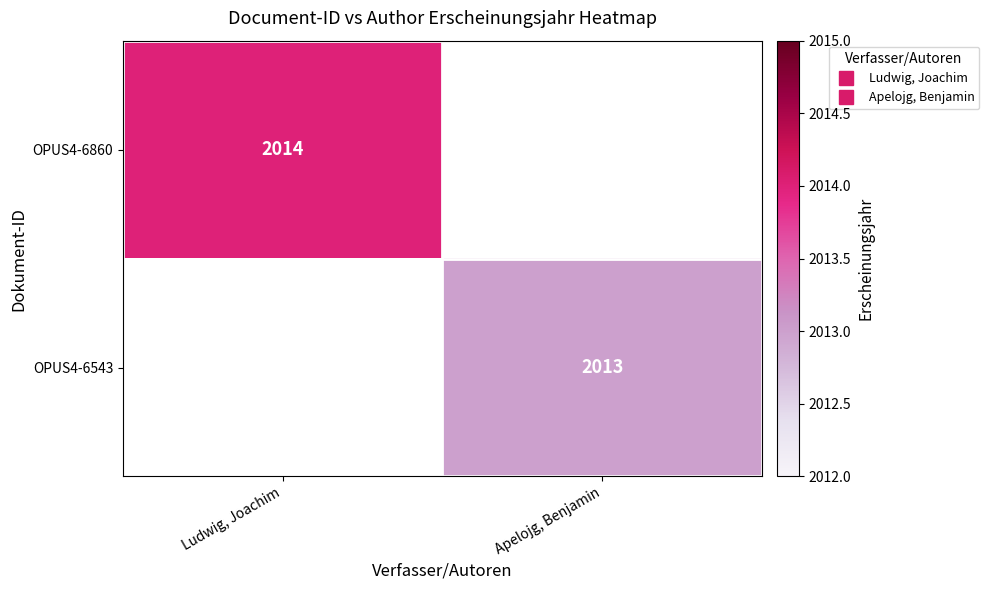

At which category does the chart reach its peak across all series?

Ludwig, Joachim